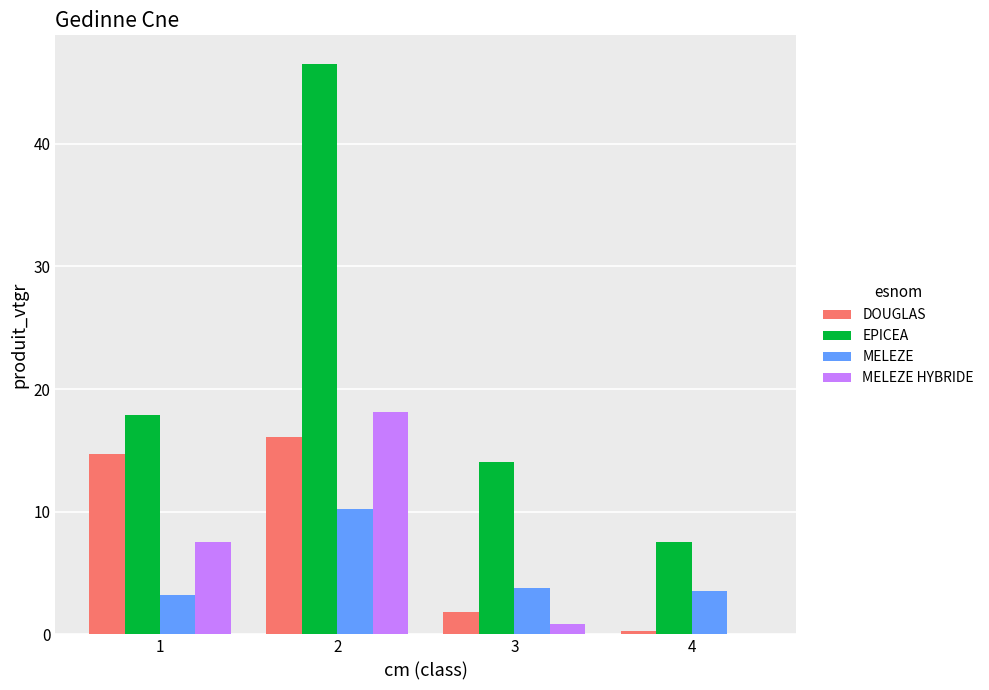

What is the sum of the EPICEA values at 1 and 2?

64.4